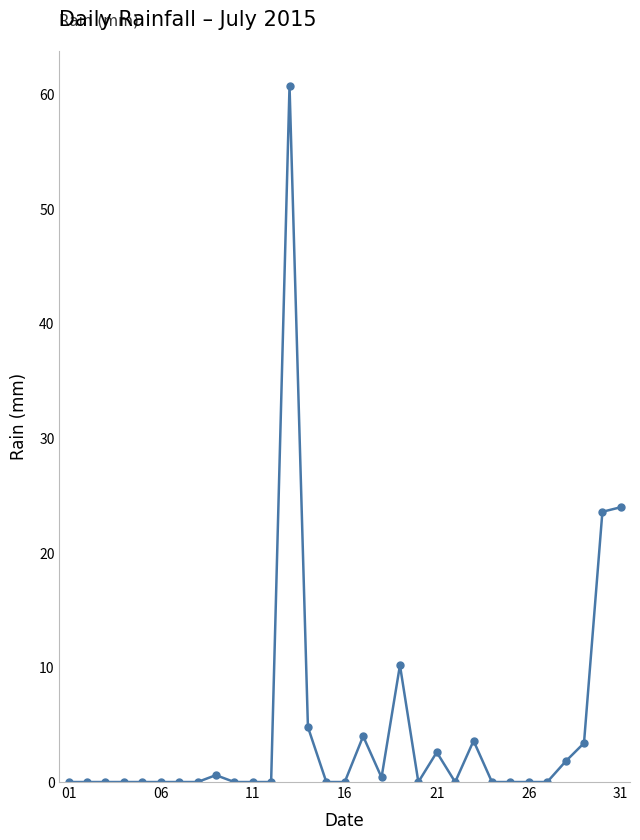

What is the value of the 19th point from the left?

10.2